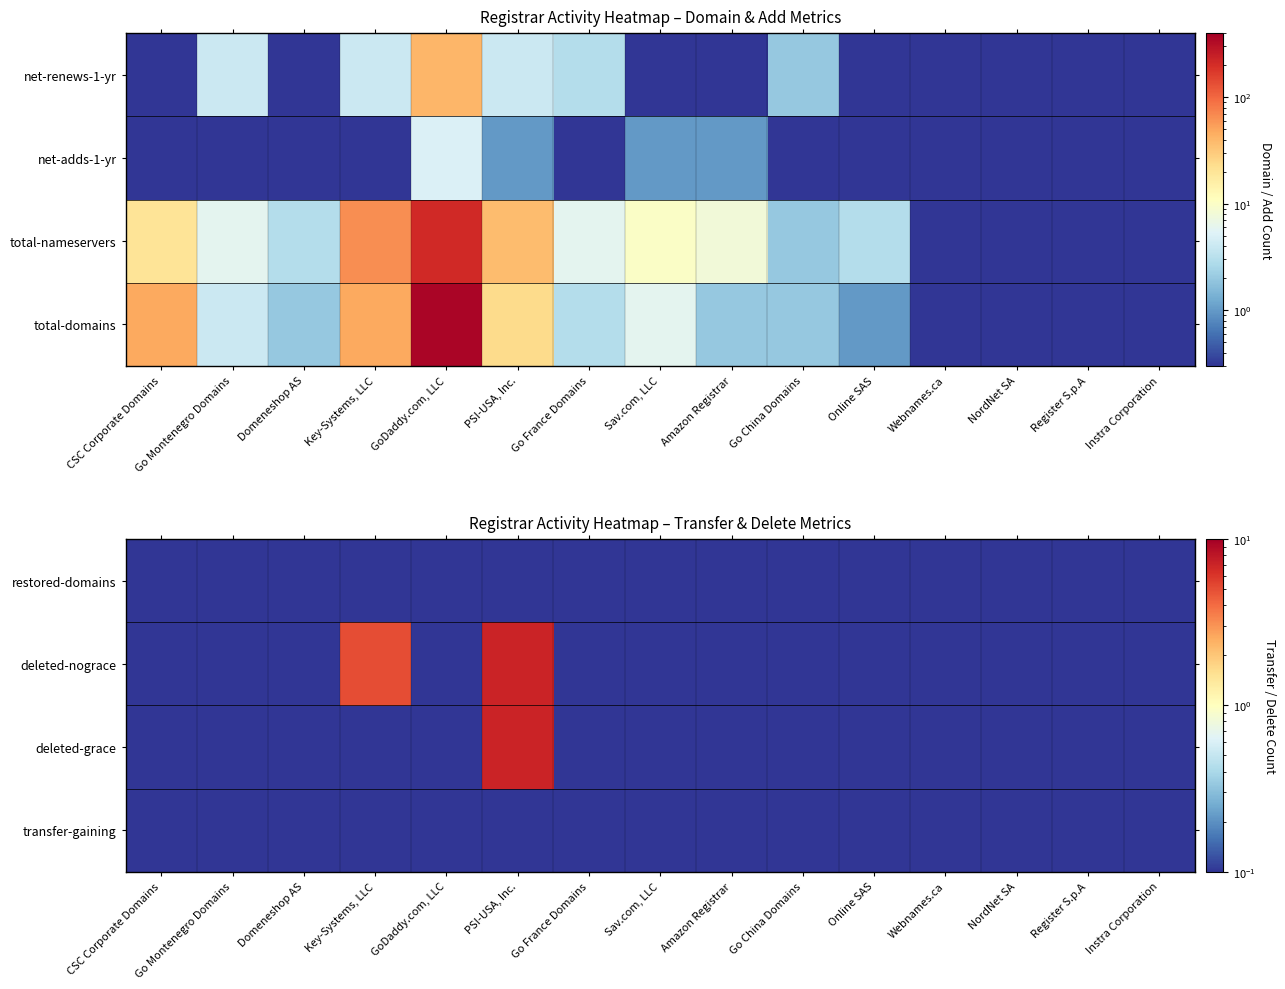

Is it true that deleted-nograce equals 0.1 at CSC Corporate Domains?

True